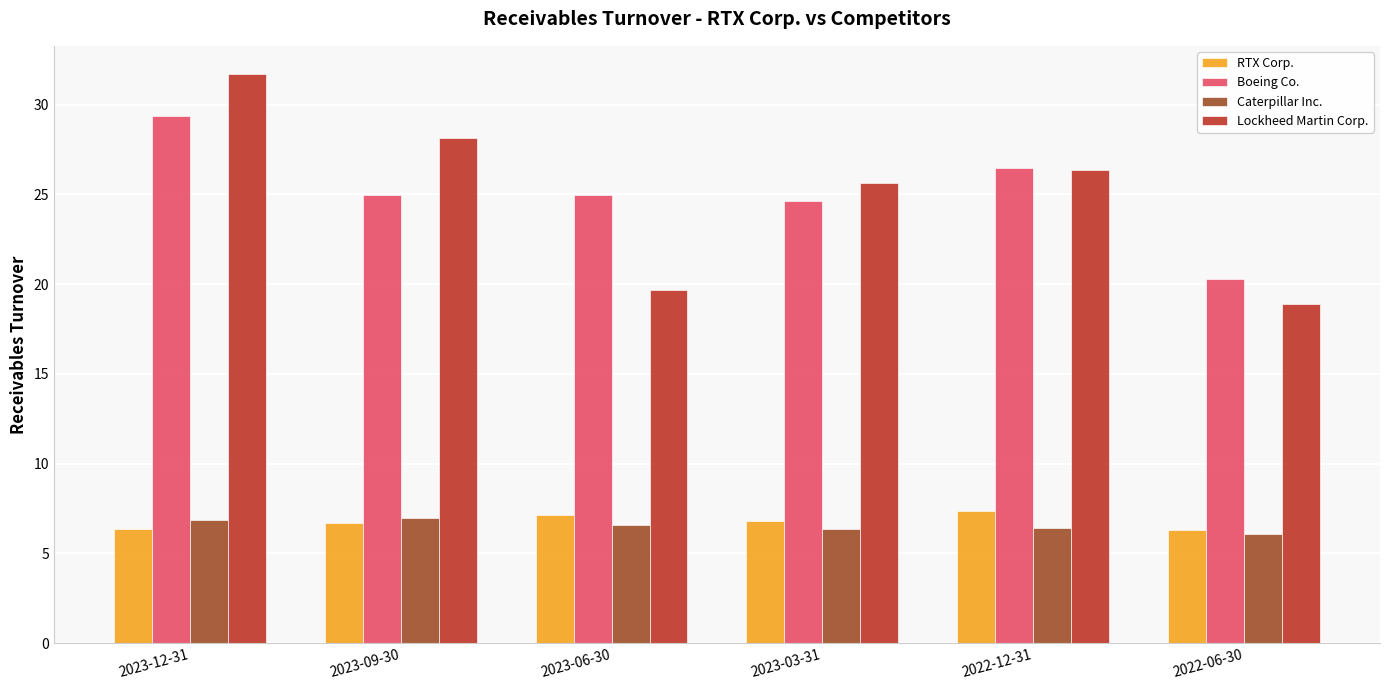

What is the average value of the Boeing Co. series?

25.1